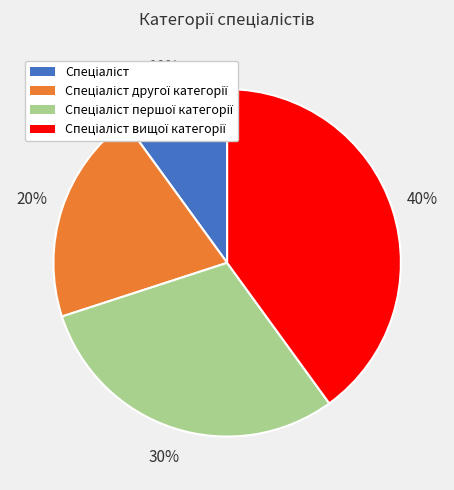

How many segments does this pie chart have?

4